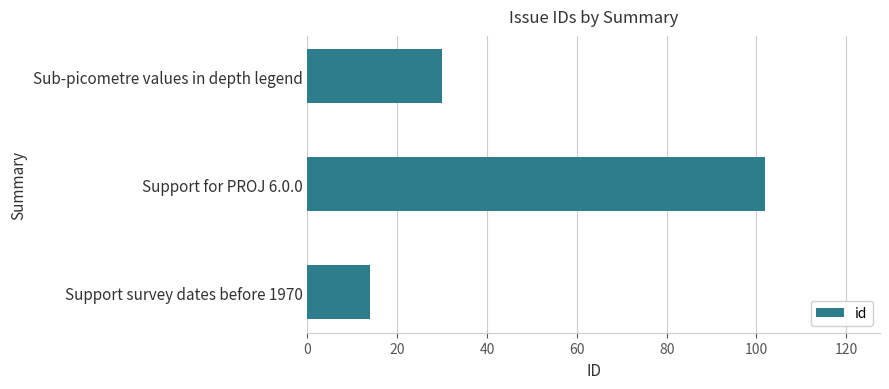

What is the value of the 1st bar from the top?

30